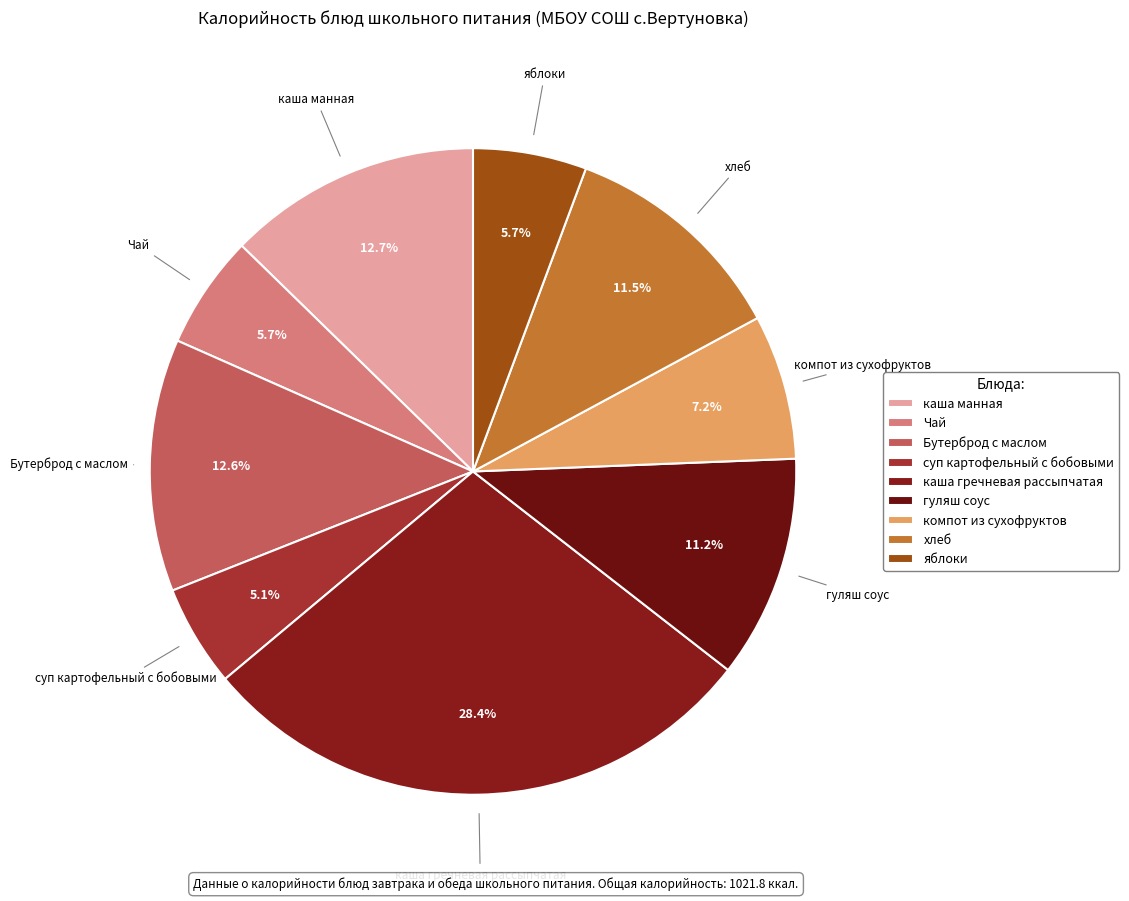

How many slices are in this pie chart?

9